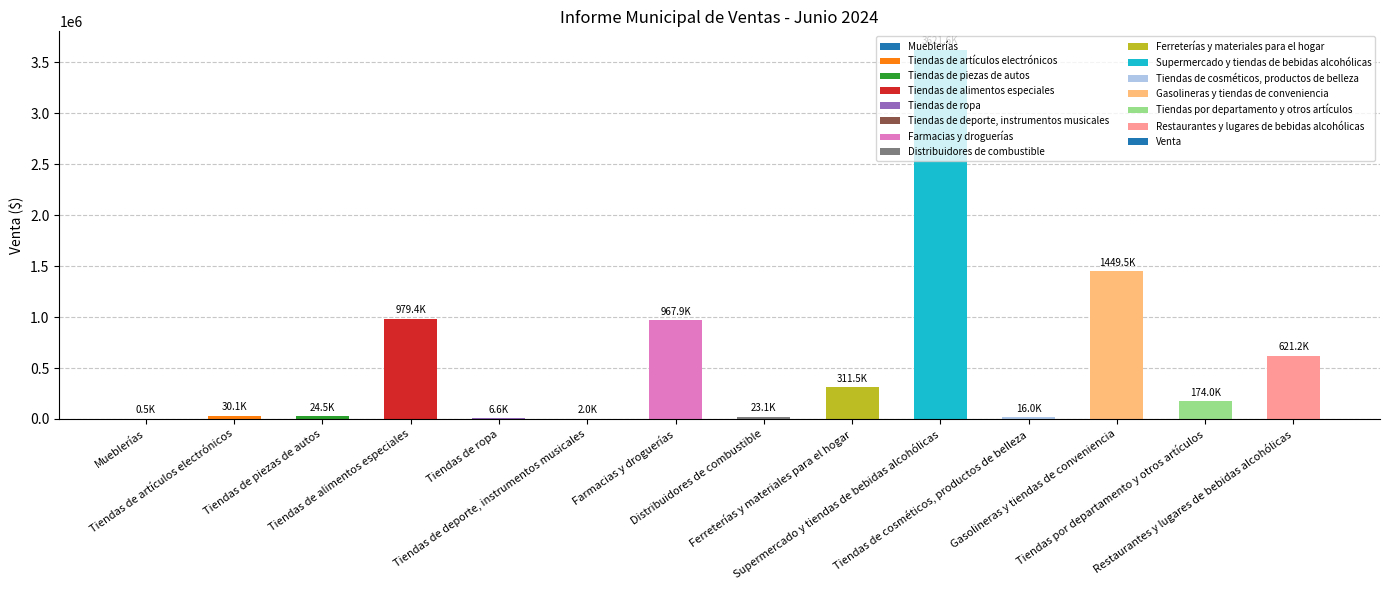

The value at Tiendas de ropa is 9338.5. True or false?

False